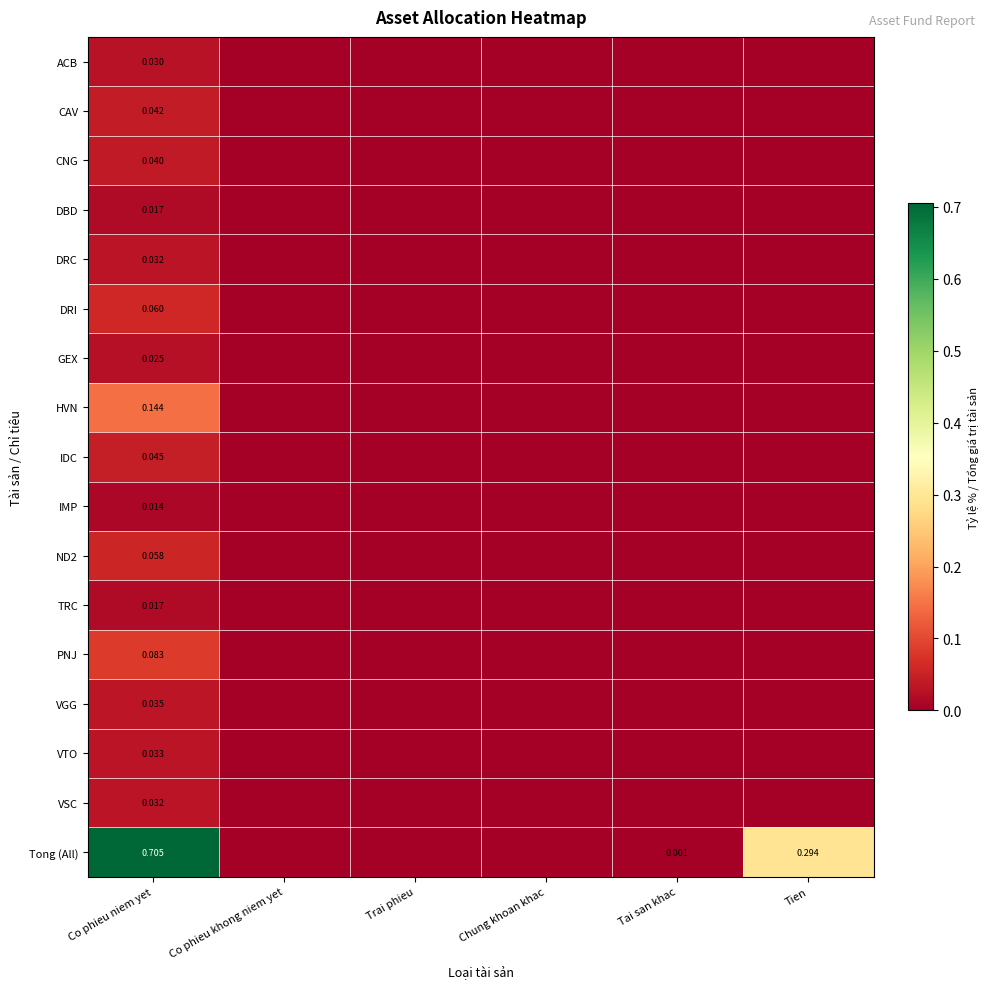

At how many categories does at least one series exceed 0?

3